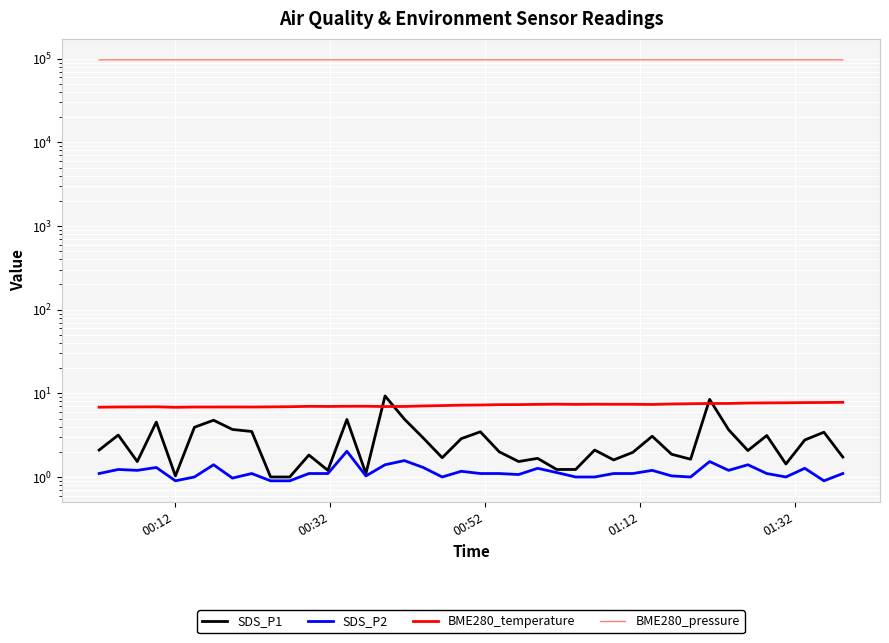

Reading right to left, transcribe all the data shown in this chart.

SDS_P1: 1.7	3.4	2.8	1.4	3.1	2.1	3.7	8.5	1.6	1.9	3.1	2.0	1.6	2.1	1.2	1.2	1.7	1.5	2.0	3.5	2.9	1.7	2.9	4.9	9.3	1.1	4.9	1.2	1.8	1.0	1.0	3.5	3.7	4.8	3.9	1.0	4.5	1.5	3.2	2.1
SDS_P2: 1.1	0.9	1.3	1.0	1.1	1.4	1.2	1.5	1.0	1.0	1.2	1.1	1.1	1.0	1.0	1.1	1.3	1.1	1.1	1.1	1.2	1.0	1.3	1.6	1.4	1.0	2.0	1.1	1.1	0.9	0.9	1.1	1.0	1.4	1.0	0.9	1.3	1.2	1.2	1.1
BME280_temperature: 7.8	7.8	7.8	7.7	7.7	7.7	7.6	7.6	7.5	7.5	7.4	7.4	7.4	7.4	7.4	7.4	7.4	7.3	7.3	7.2	7.2	7.1	7.1	7.0	7.0	7.0	7.0	7.0	7.0	6.9	6.9	6.9	6.9	6.9	6.9	6.8	6.9	6.9	6.9	6.8
BME280_pressure: 97037.0	97030.6	97043.0	97041.8	97044.6	97044.2	97031.3	97040.1	97050.3	97044.8	97041.8	97040.4	97040.4	97033.4	97033.8	97038.4	97039.0	97044.8	97048.4	97037.2	97036.7	97032.5	97029.0	97028.6	97025.3	97020.2	97020.4	97010.4	97006.6	97004.9	97006.1	97013.5	97008.1	97008.3	96995.3	97001.1	97004.3	97001.9	97000.3	96995.7